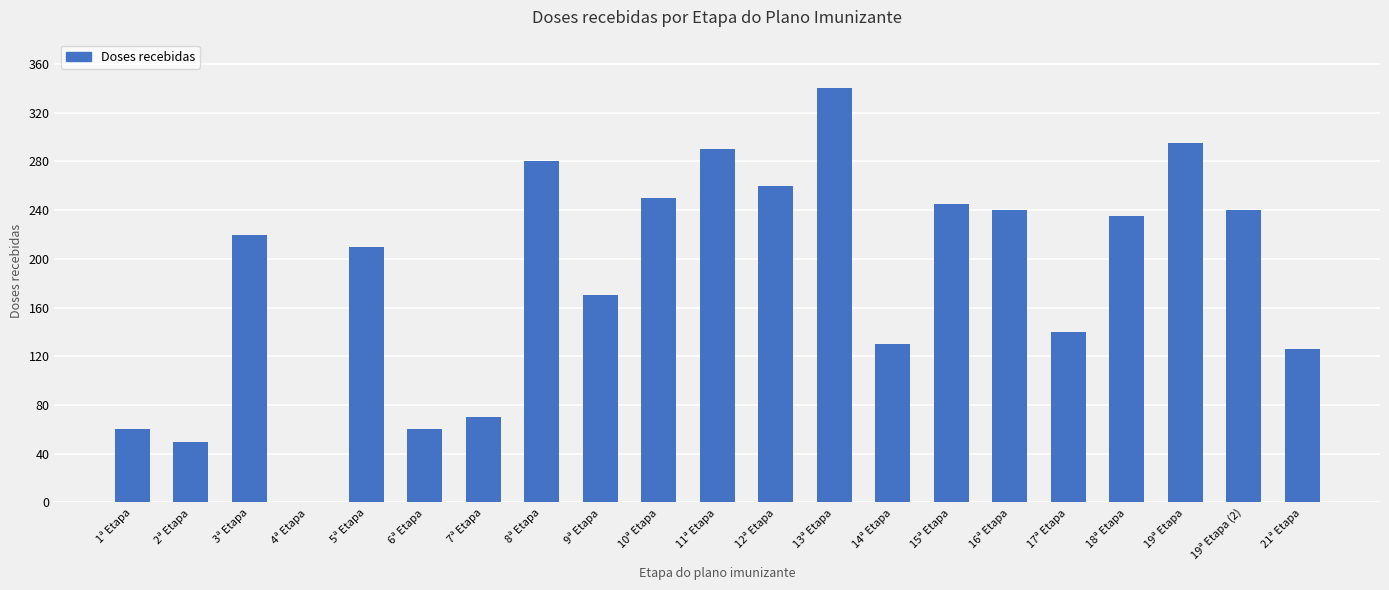

Reading left to right, extract all data points from this chart.

1ª Etapa=60	2ª Etapa=50	3ª Etapa=220	4ª Etapa=0	5ª Etapa=210	6ª Etapa=60	7ª Etapa=70	8ª Etapa=280	9ª Etapa=170	10ª Etapa=250	11ª Etapa=290	12ª Etapa=260	13ª Etapa=340	14ª Etapa=130	15ª Etapa=245	16ª Etapa=240	17ª Etapa=140	18ª Etapa=235	19ª Etapa=295	19ª Etapa (2)=240	21ª Etapa=126